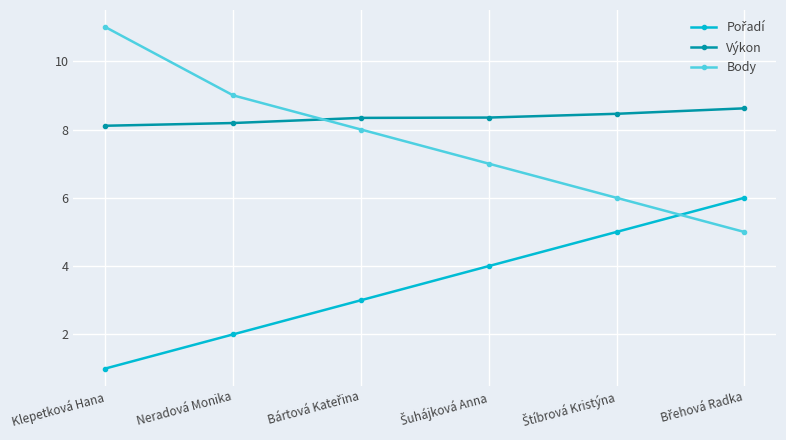

What position from the right is Neradová Monika?

5